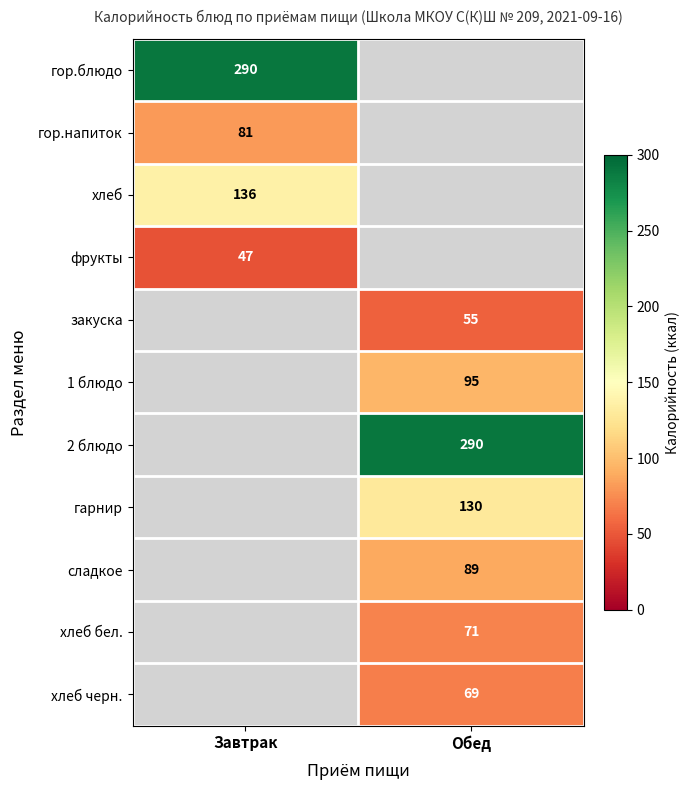

The хлеб series shows 136 at Завтрак. True or false?

True